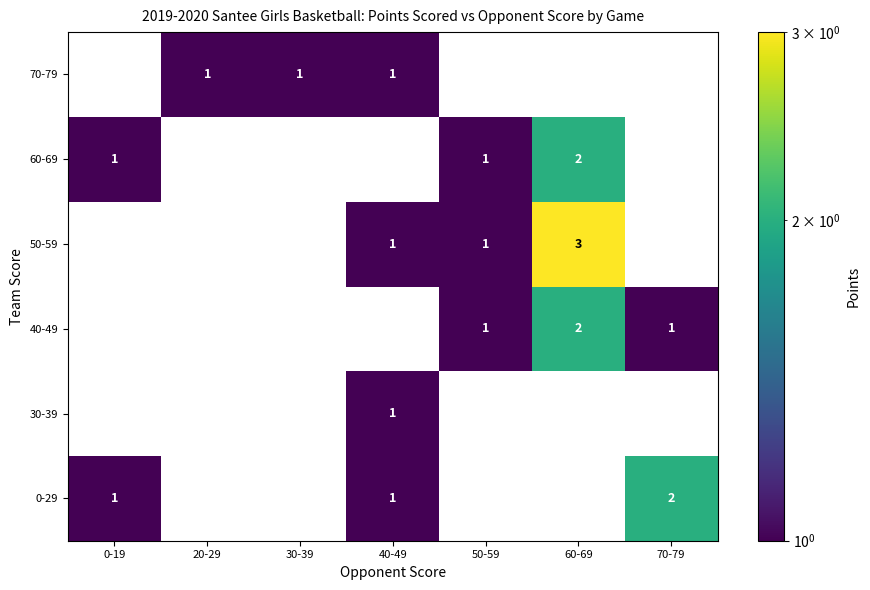

Which category has the highest value across all series?

60-69